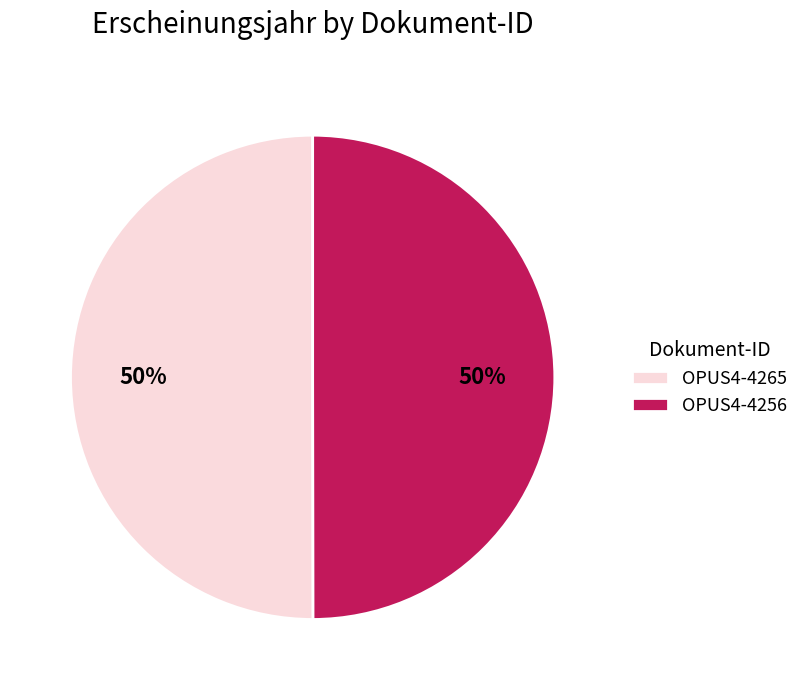

Count the number of slices in the pie.

2